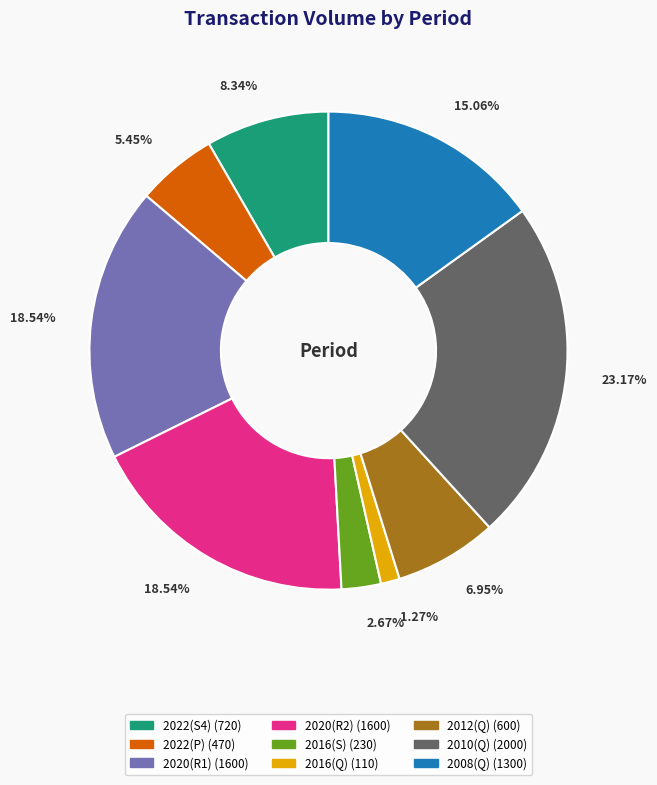

Is there any slice that represents more than half of the pie?

No